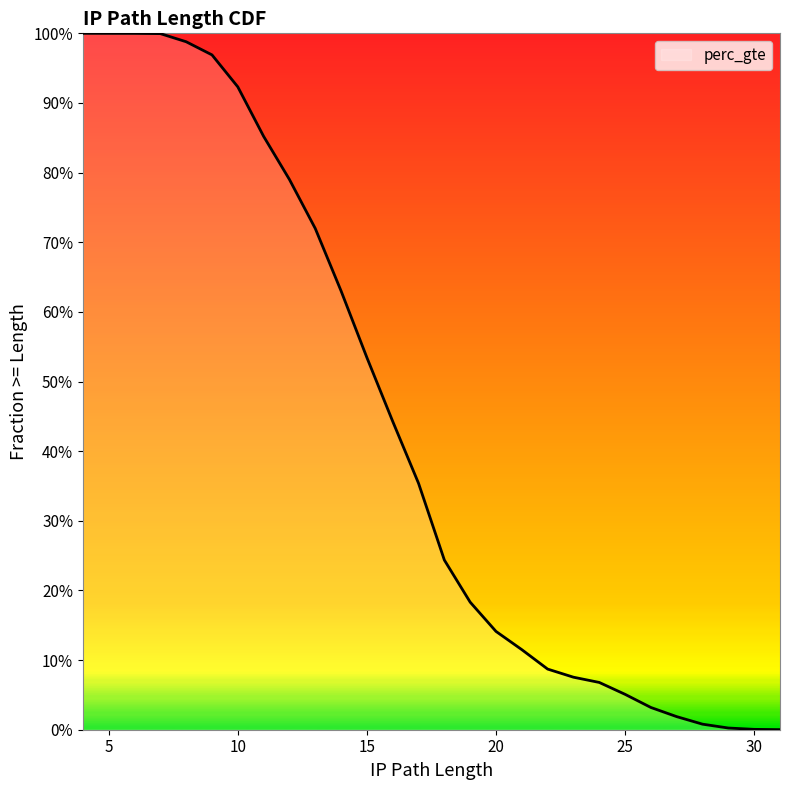

What is the difference between the second highest and minimum values?

1.0